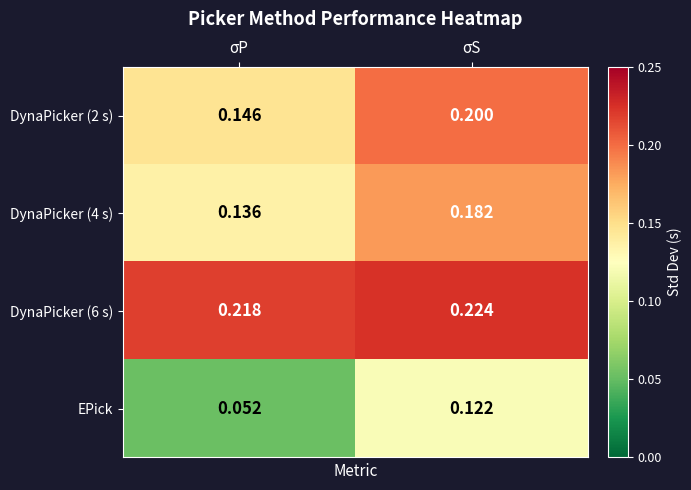

List the labels in order of DynaPicker (2 s) value, smallest first.

σP, σS